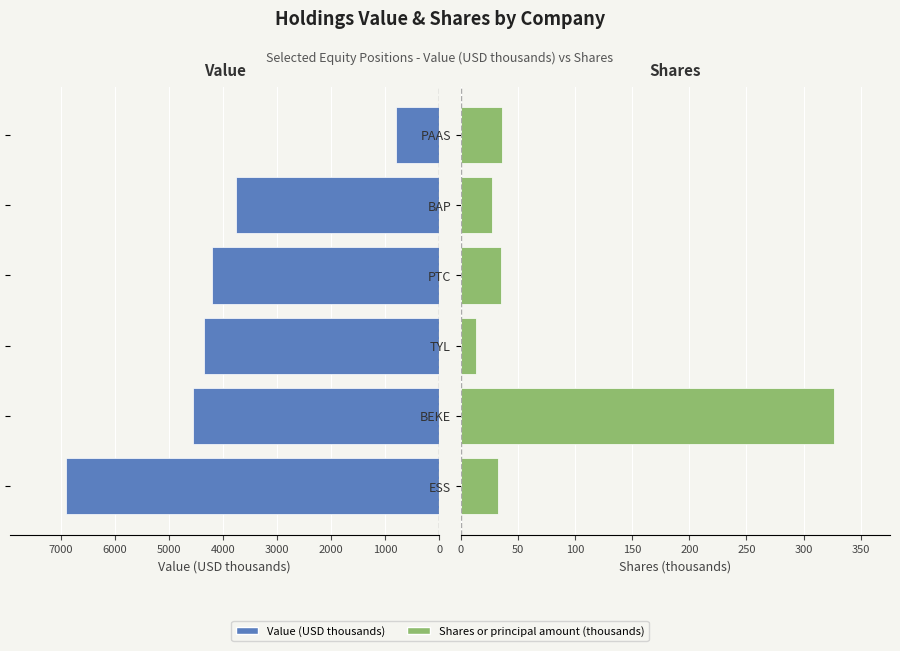

How many bars are there in each group?

2